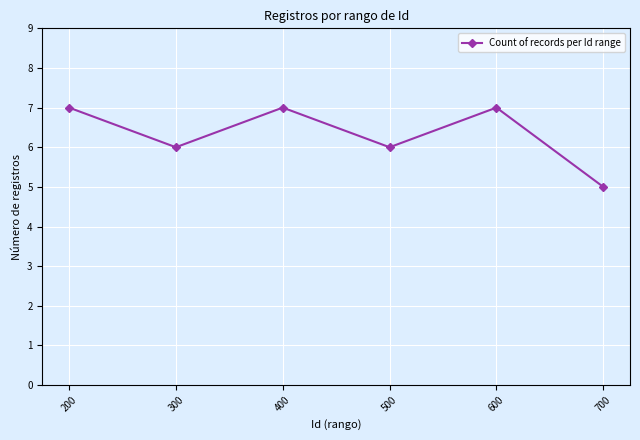

Reading left to right, list all the values displayed in this chart.

200=7	300=6	400=7	500=6	600=7	700=5